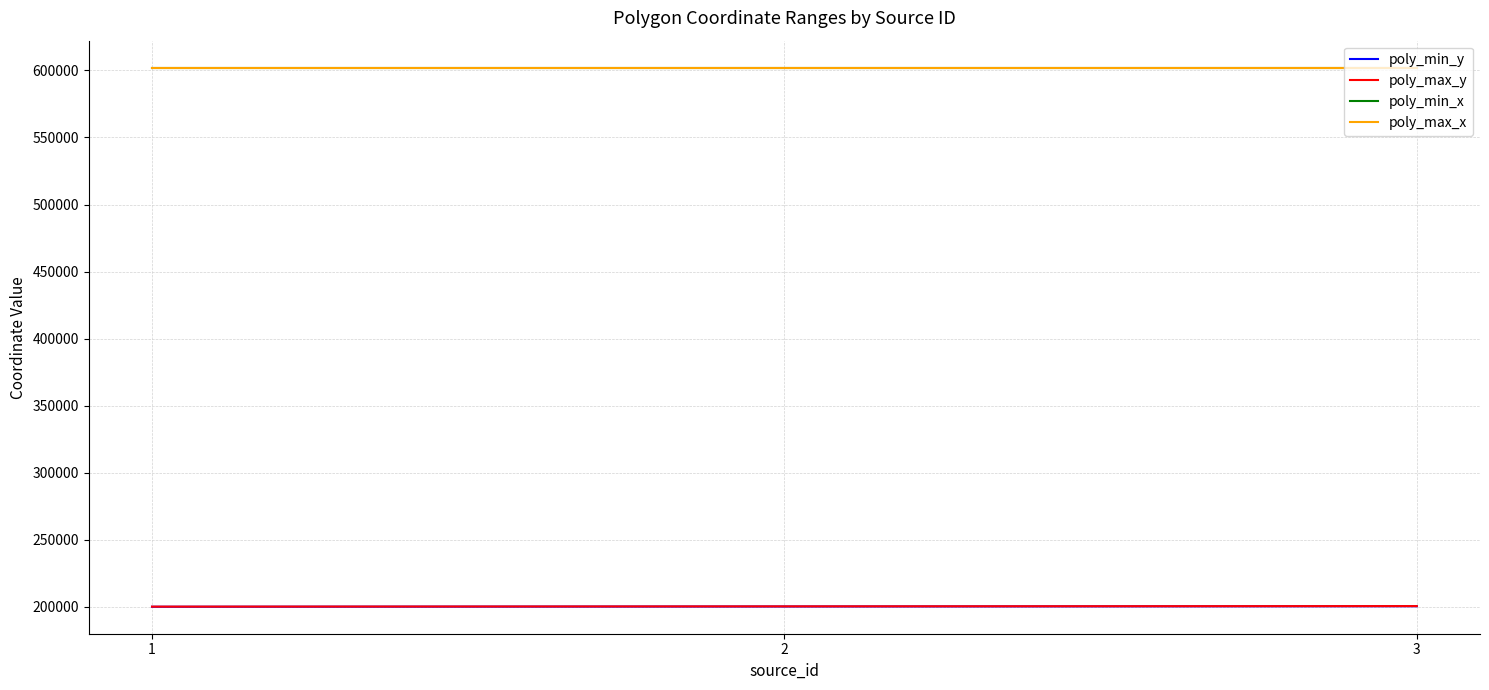

What is the difference between the highest and lowest values at 2?

401900